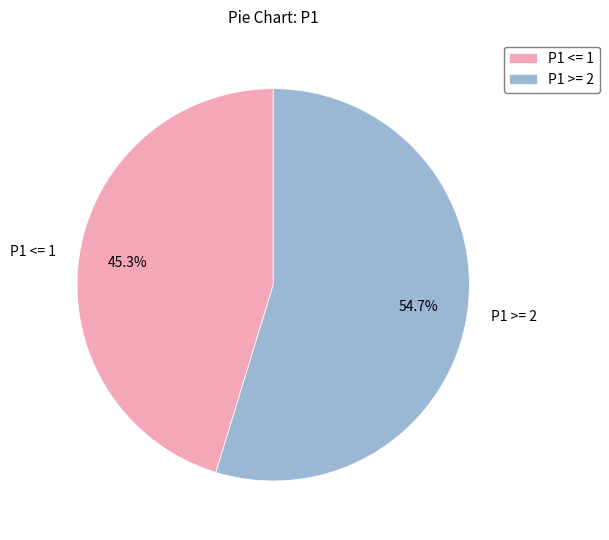

Approximately how many times larger is the value at P1 >= 2 compared to P1 <= 1?

1.2